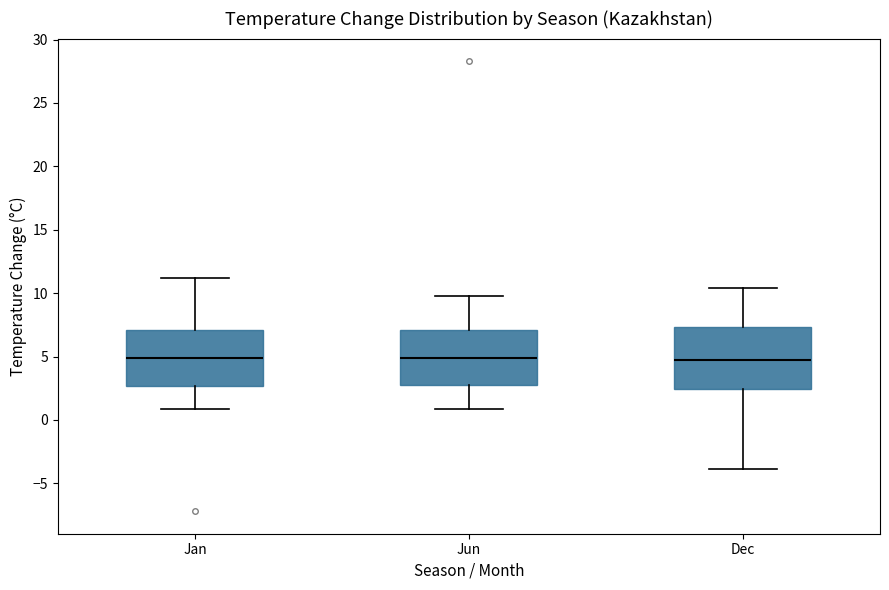

Reading left to right, read every box against the y-axis: the position of its median line, the range the box covers, and the ends of its whiskers. The values are not printed on the chart, so give them approximately, as read against the axis.

Jan: median 5.0, box 2.5 to 7.0, whiskers 1.0 to 11.0
Jun: median 5.0, box 3.0 to 7.0, whiskers 1.0 to 10.0
Dec: median 4.5, box 2.5 to 7.5, whiskers -4.0 to 10.5